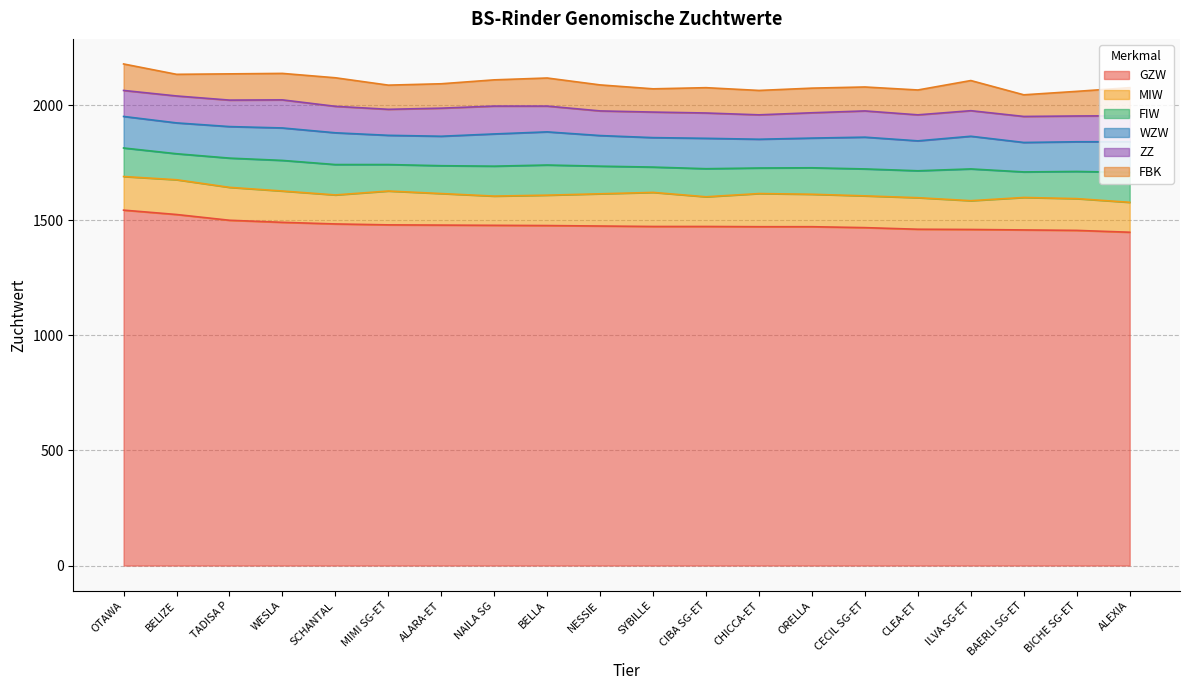

Between OTAWA and CIBA SG-ET, which series saw the biggest shift?

GZW